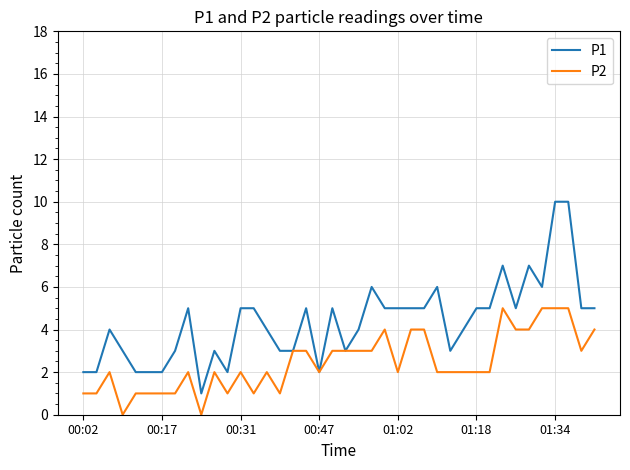

Which series has the largest total across all categories?

P1